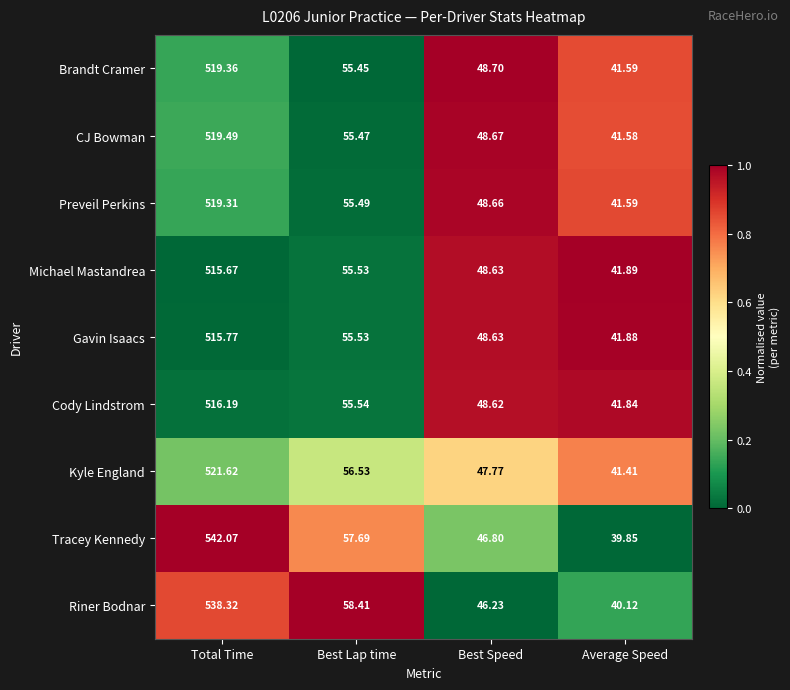

Which series has the largest range (max minus min)?

Tracey Kennedy